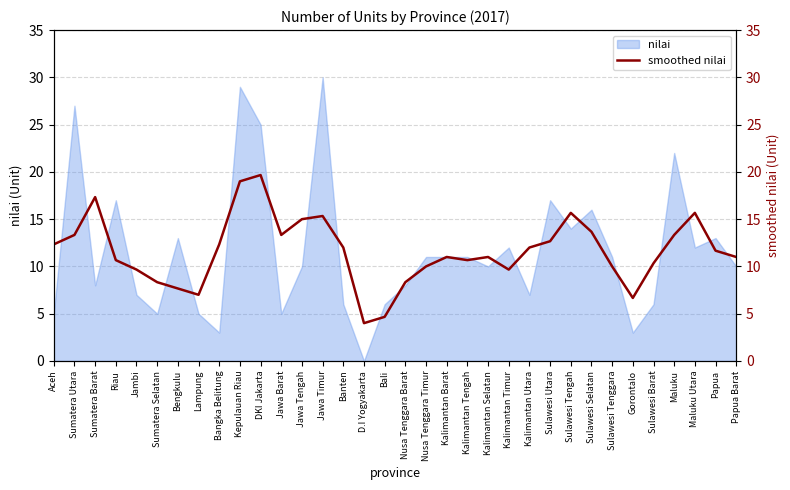

Where is the data nearest to the value 11?

Kalimantan Barat